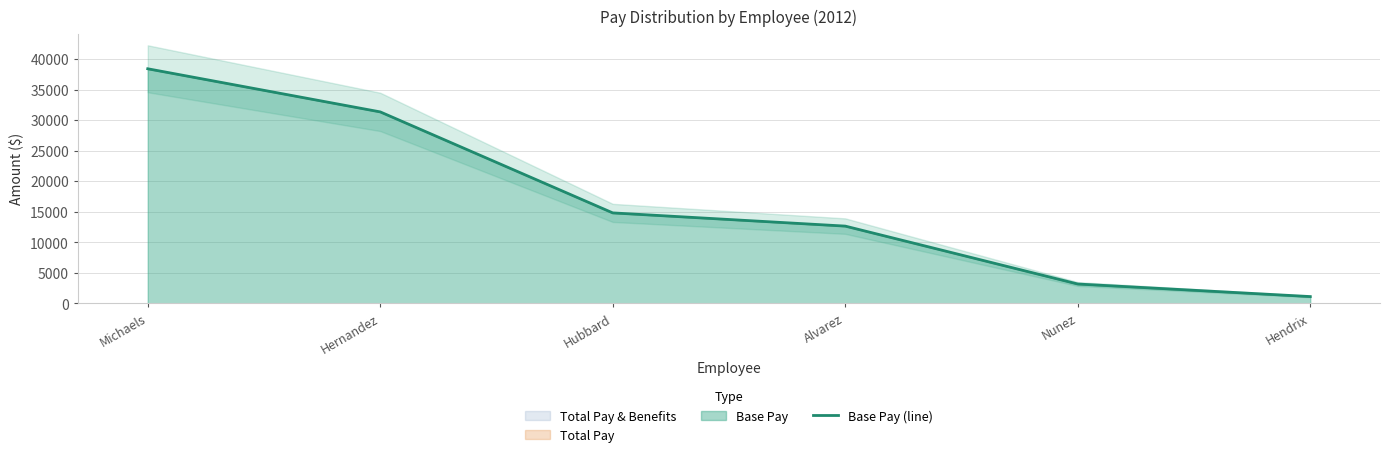

What is the smallest value displayed?

1122.7